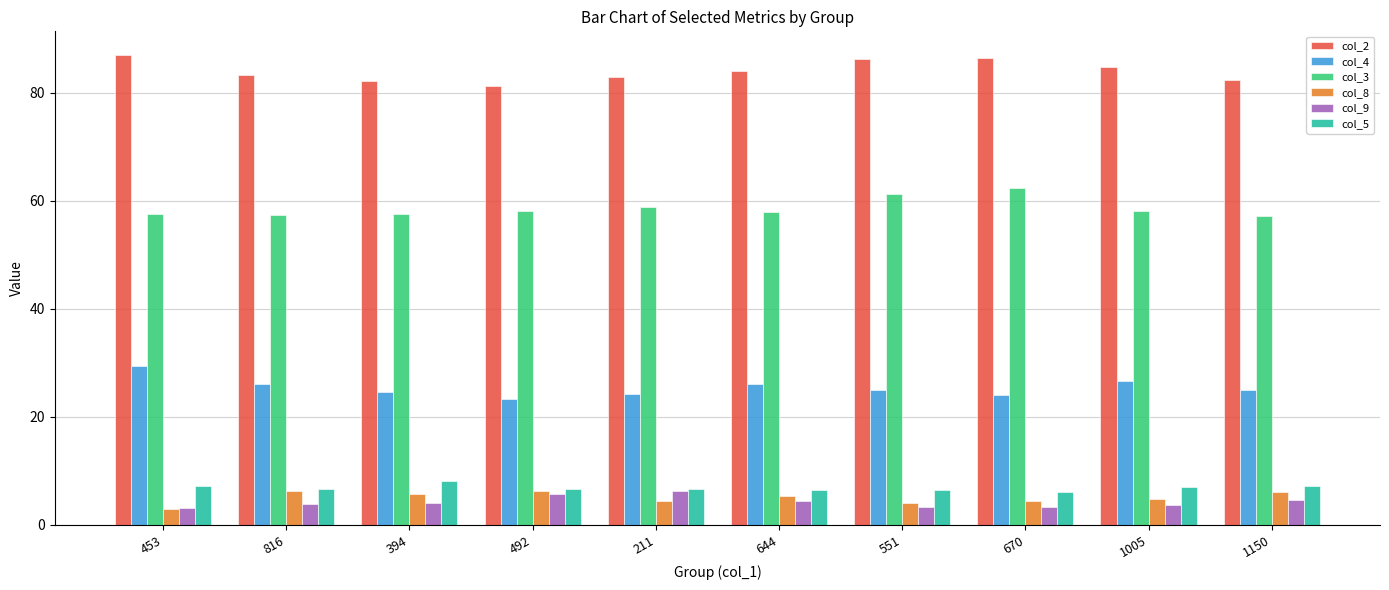

What is the sum of the col_8 values at 1005 and 1150?

10.8